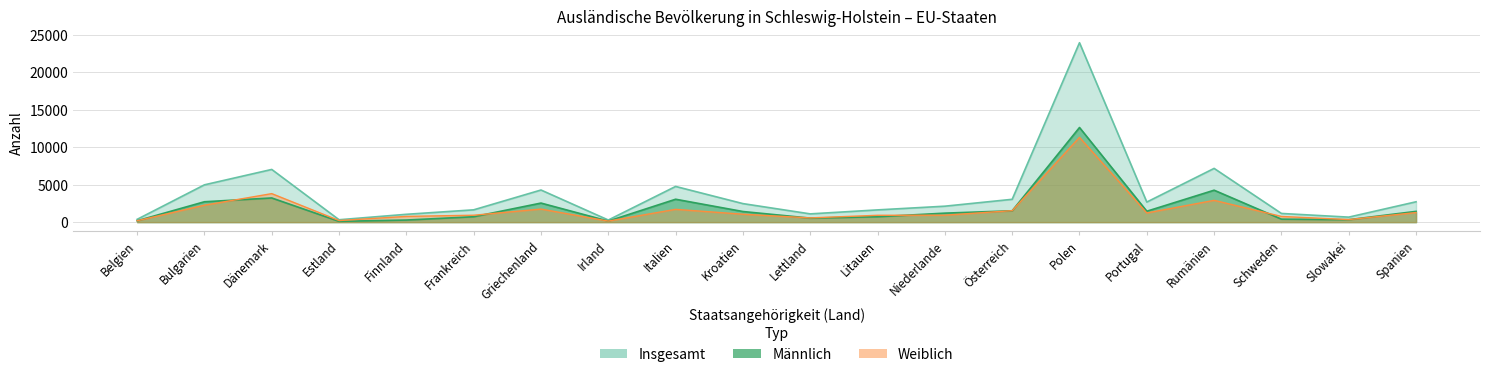

How many data points in Insgesamt are above 2472?

9